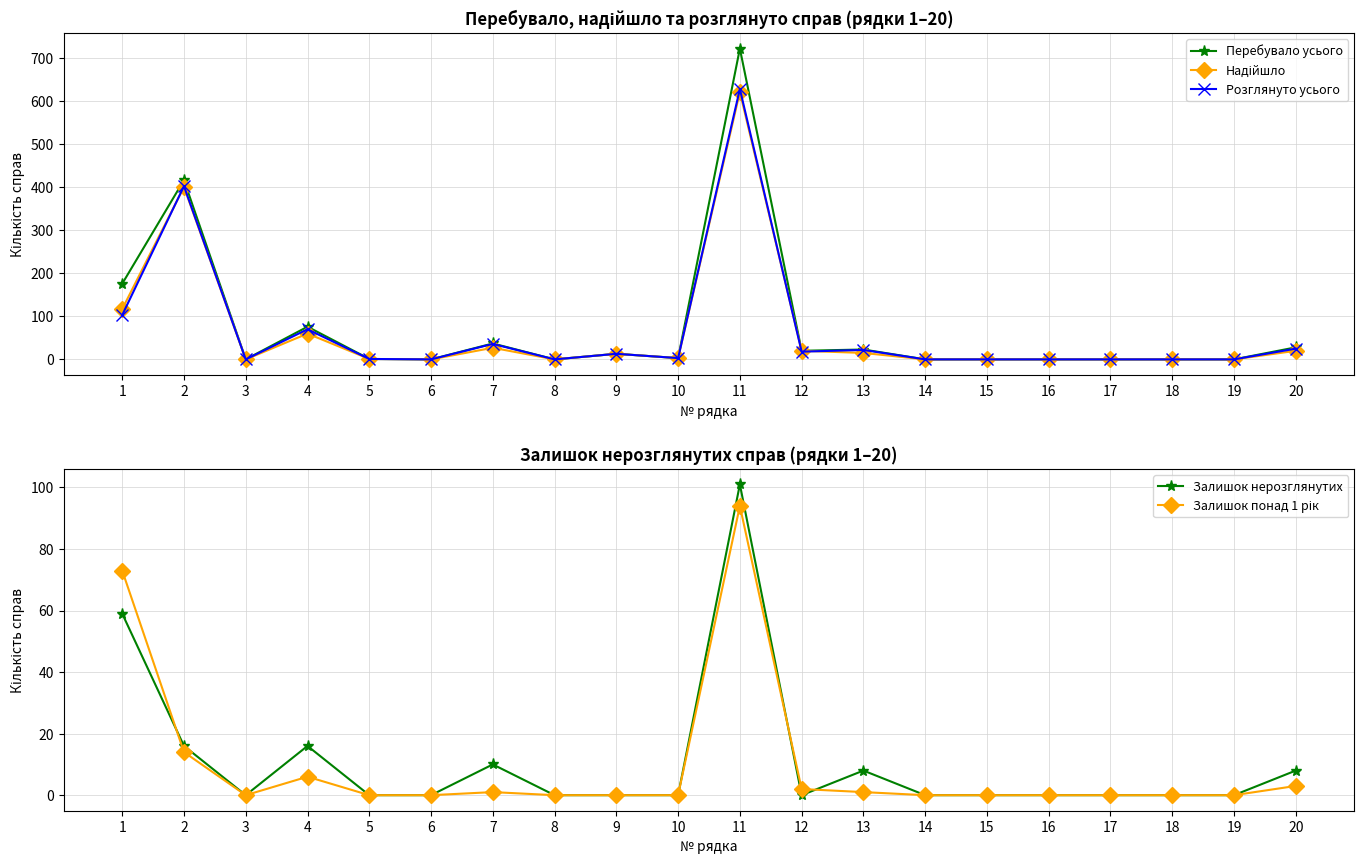

True or false: Залишок нерозглянутих has more than 2 points higher than both neighbors.

True